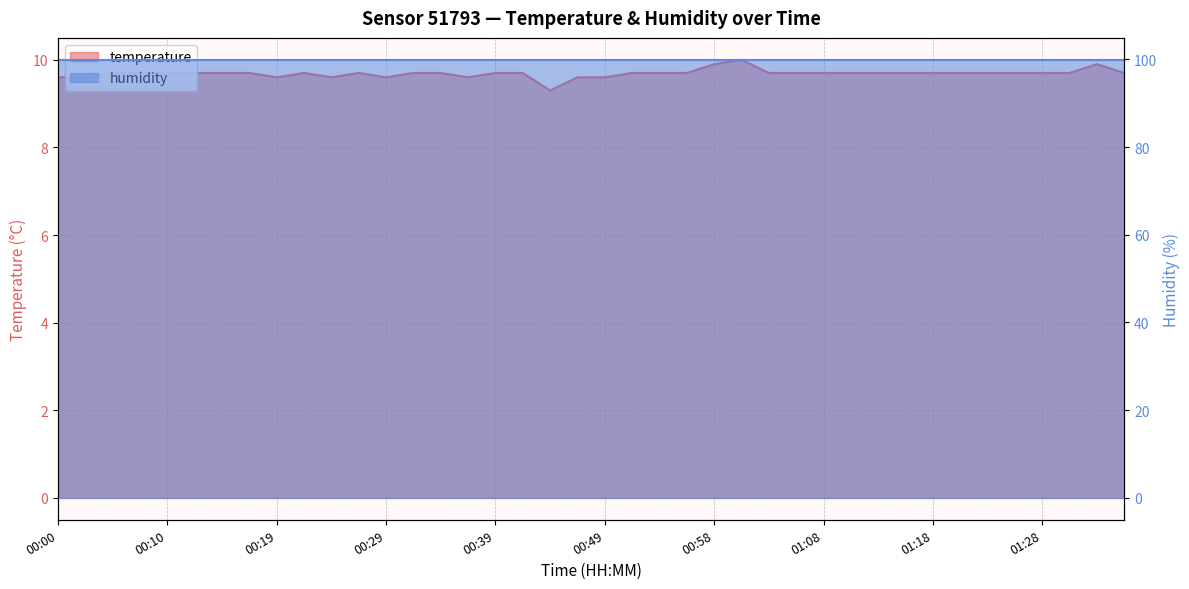

Reading right to left, what are all the values shown in this chart?

01:35=9.7	01:32=9.9	01:30=9.7	01:28=9.7	01:25=9.7	01:23=9.7	01:20=9.7	01:18=9.7	01:15=9.7	01:13=9.7	01:11=9.7	01:08=9.7	01:06=9.7	01:03=9.7	01:01=10.0	00:58=9.9	00:56=9.7	00:53=9.7	00:51=9.7	00:49=9.6	00:46=9.6	00:44=9.3	00:41=9.7	00:39=9.7	00:36=9.6	00:34=9.7	00:32=9.7	00:29=9.6	00:27=9.7	00:24=9.6	00:22=9.7	00:19=9.6	00:17=9.7	00:14=9.7	00:12=9.7	00:10=9.7	00:07=9.7	00:05=9.7	00:02=9.6	00:00=9.6